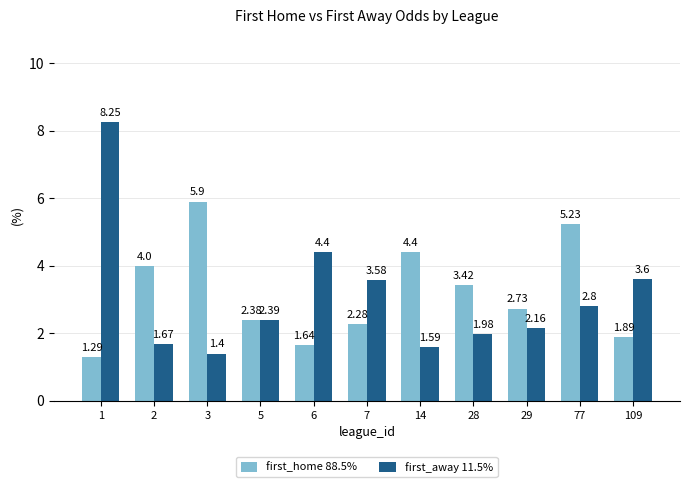

The first_away 11.5% series shows 2.6 at 28. True or false?

False